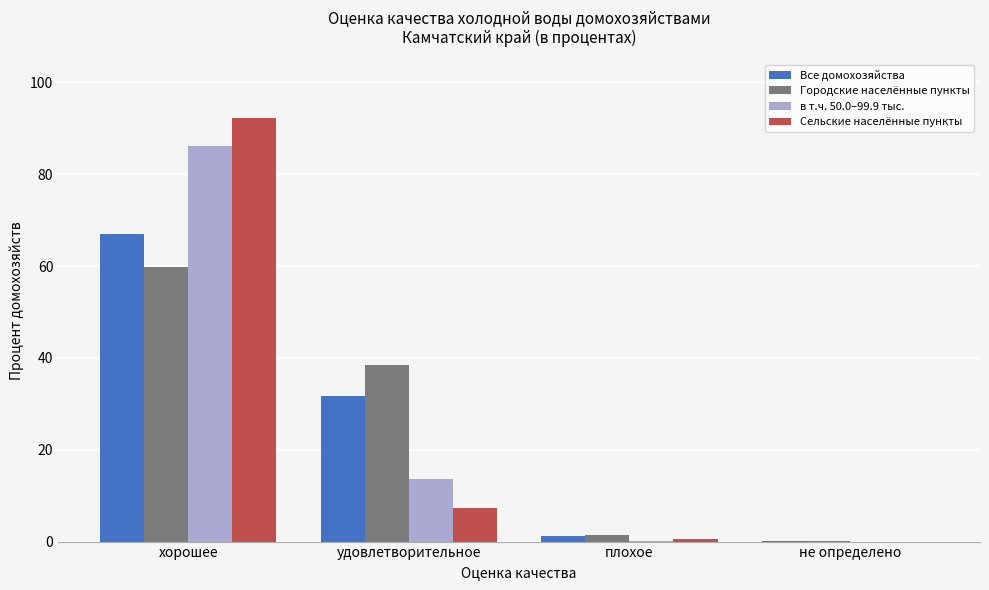

What is the approximate value of Городские населённые пункты at удовлетворительное?

38.5